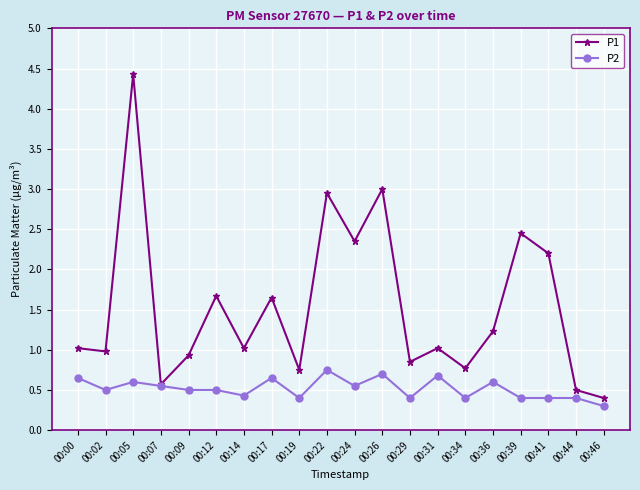

The P1 series shows 1.0 at 00:14. True or false?

True